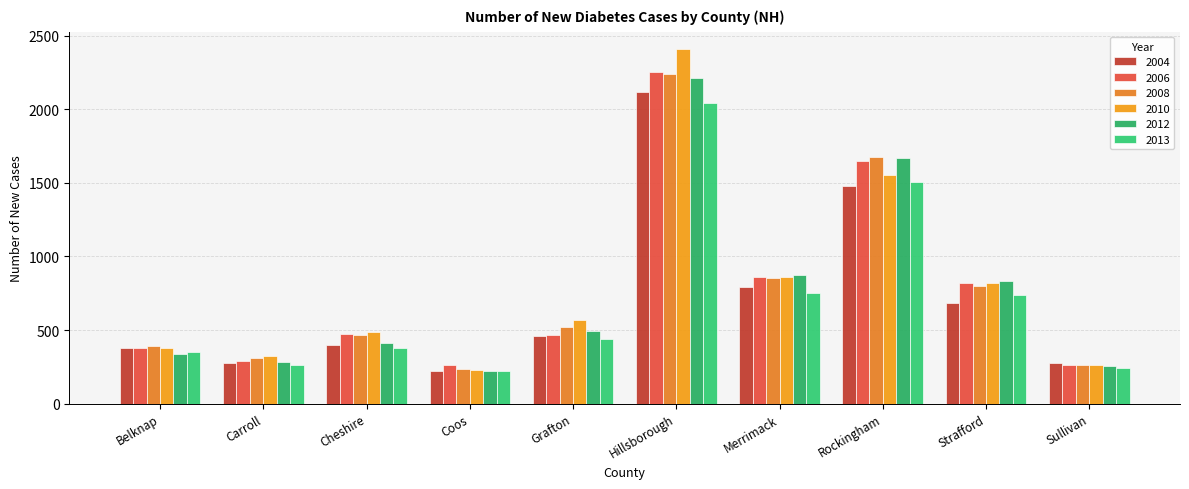

At which label does 2004 reach its minimum?

Coos